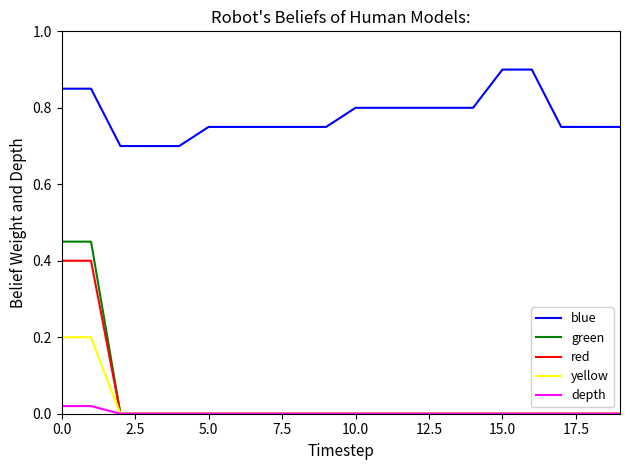

At how many categories does at least one series exceed 0?

20